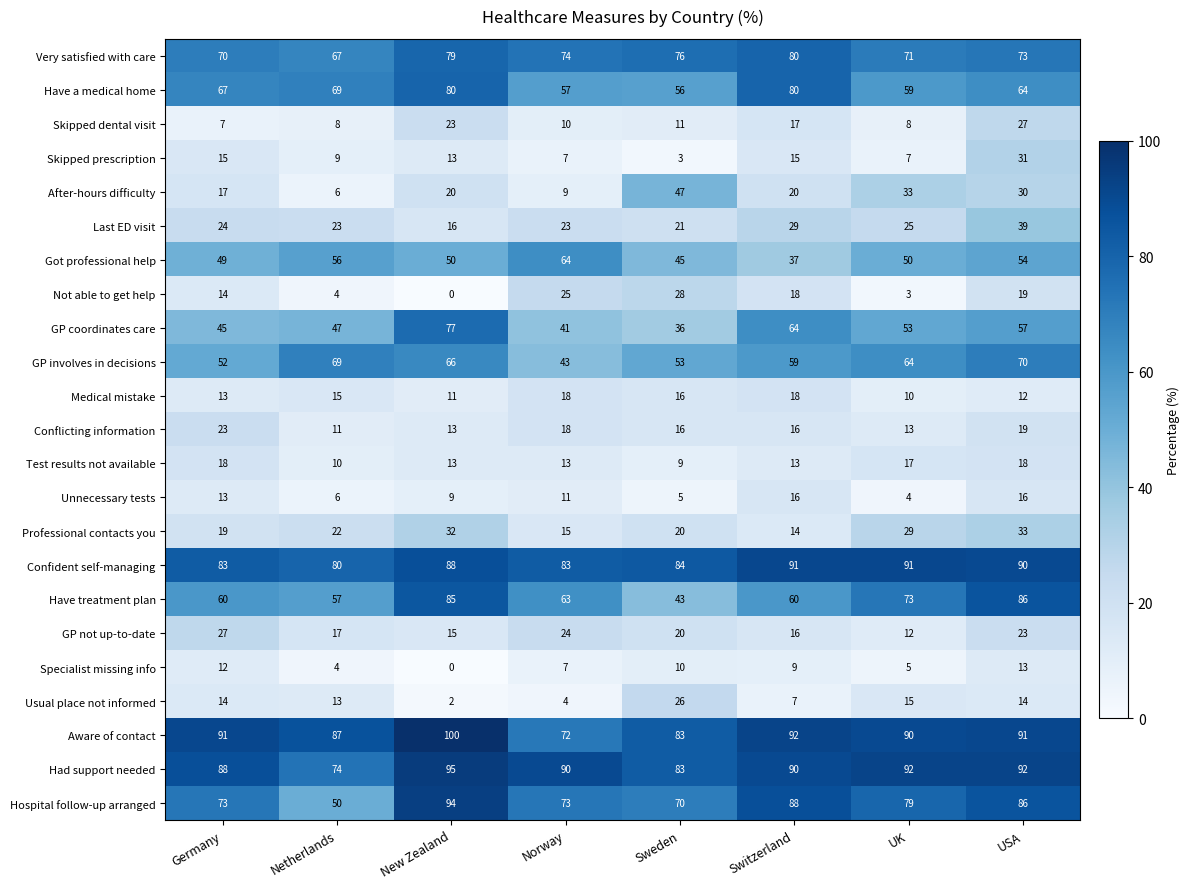

The value of Usual place not informed at Germany is 22. True or false?

False